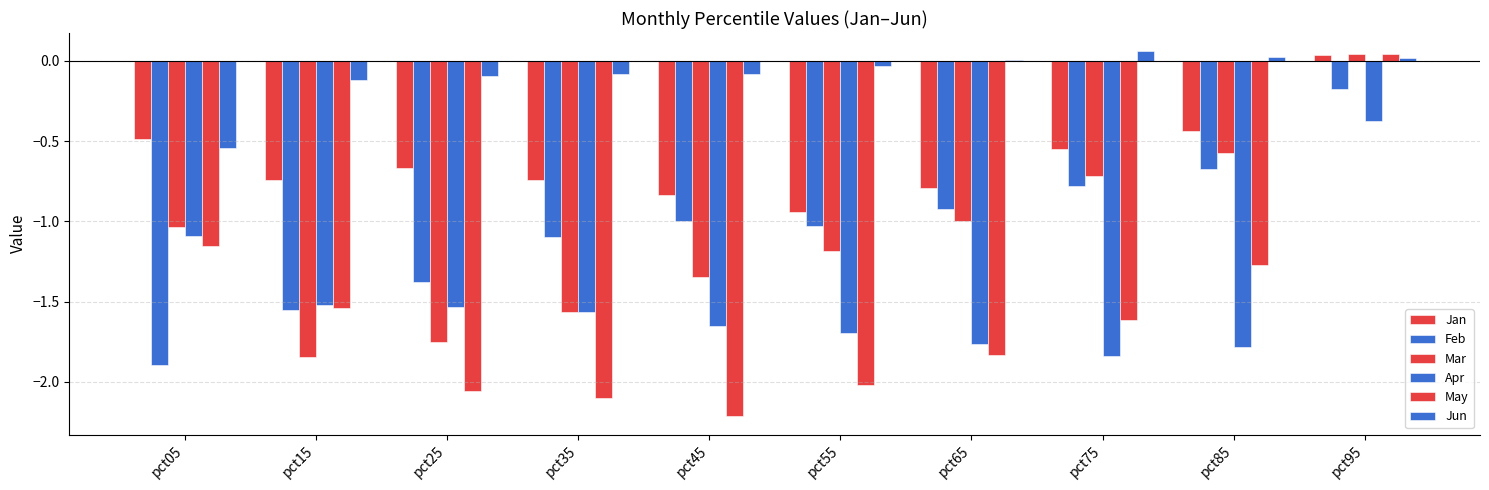

Is it true that Mar equals -2.1 at pct45?

False